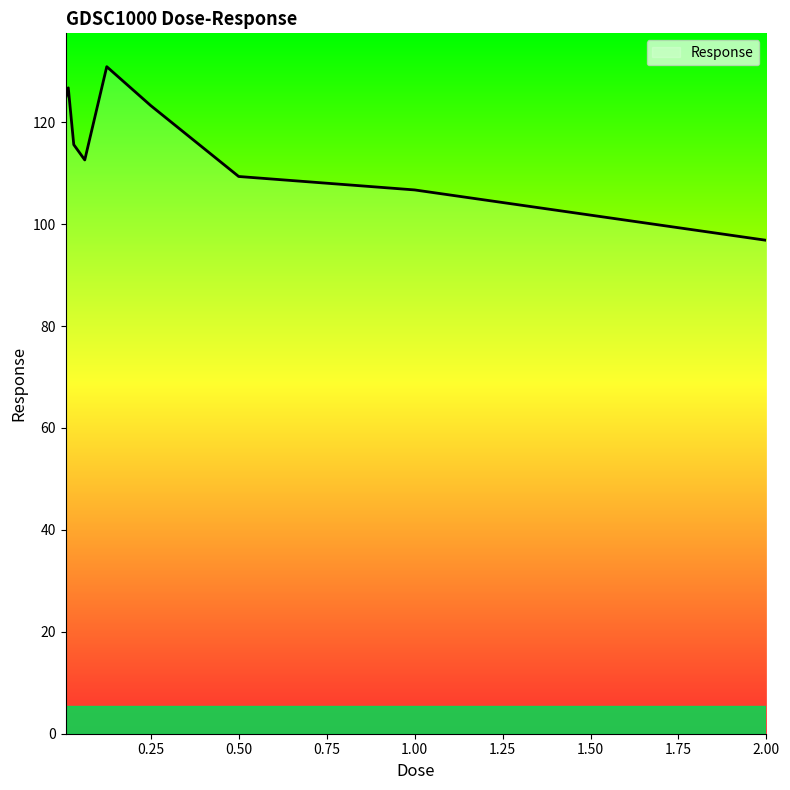

What is the maximum value shown in the chart?

130.9